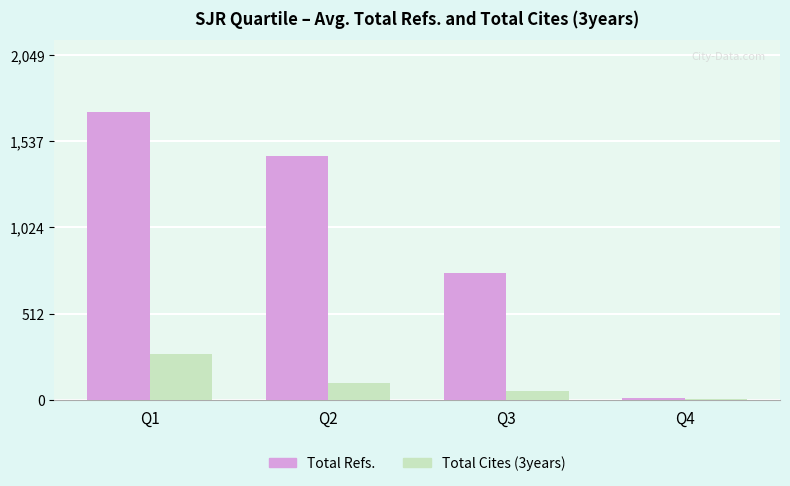

How many groups of bars are there?

4